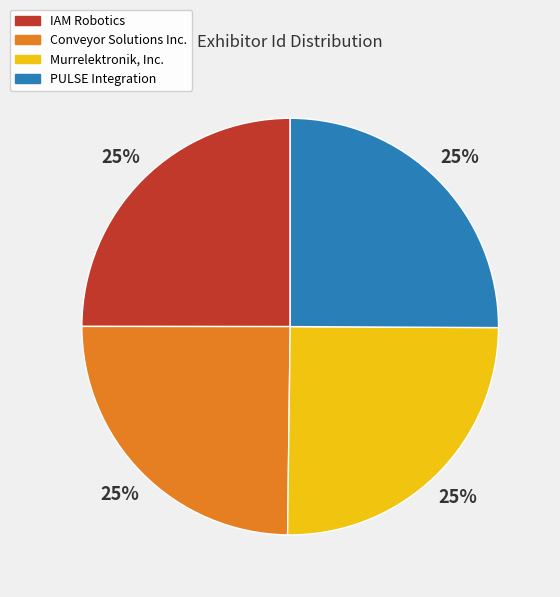

Does any single category account for the majority?

No